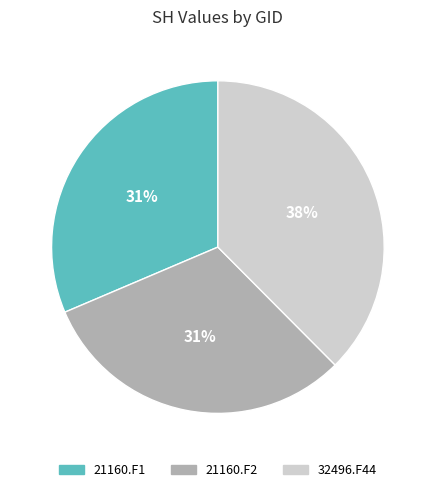

How many segments does this pie chart have?

3